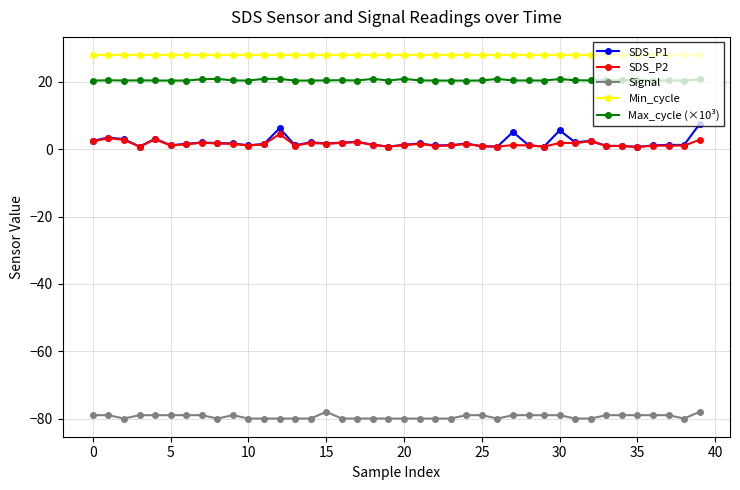

True or false: SDS_P2 and Min_cycle cross at least once.

False